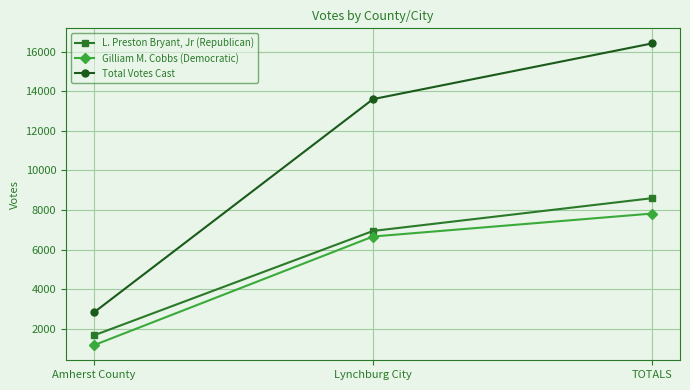

What is the difference between the L. Preston Bryant, Jr (Republican) values at TOTALS and Lynchburg City?

1657